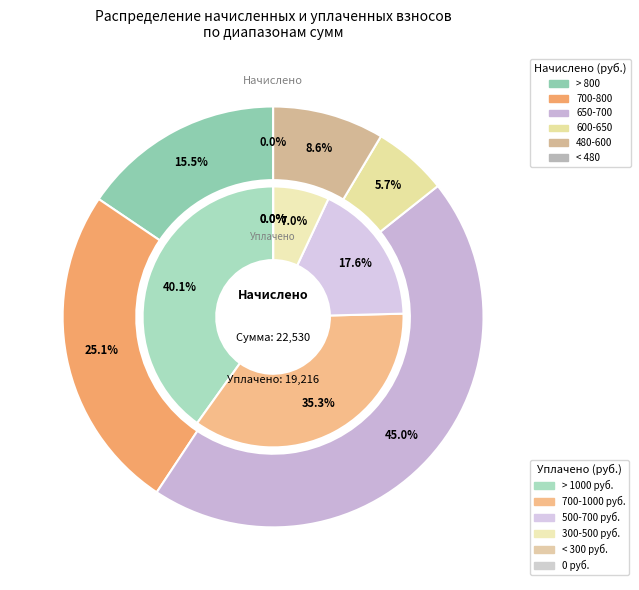

Does 19 represent more than half of the total?

No